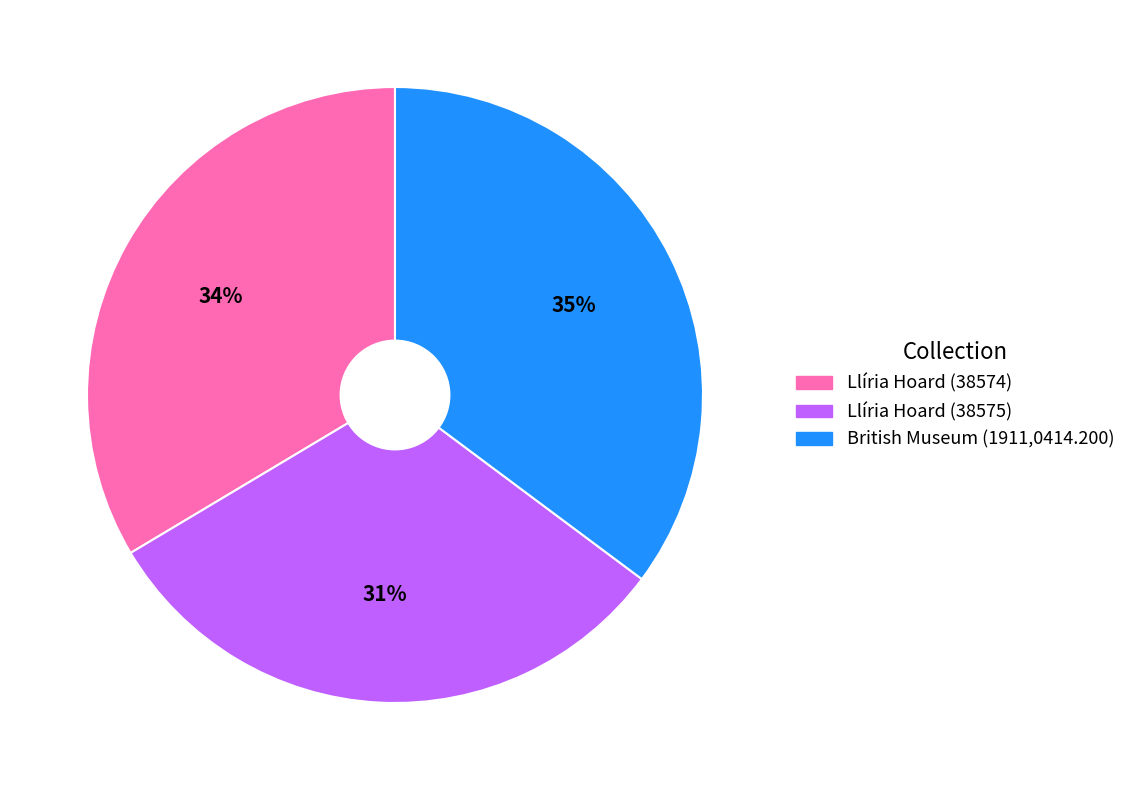

To the nearest percent, what percentage of the pie is Llíria Hoard (38574)?

34%